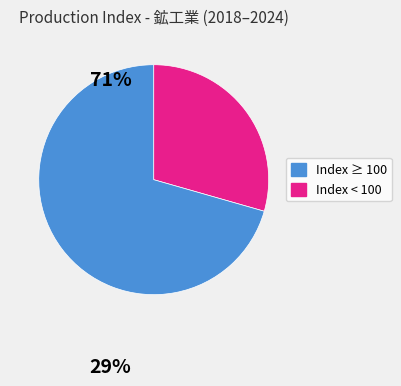

Is there a majority slice in this chart?

Yes